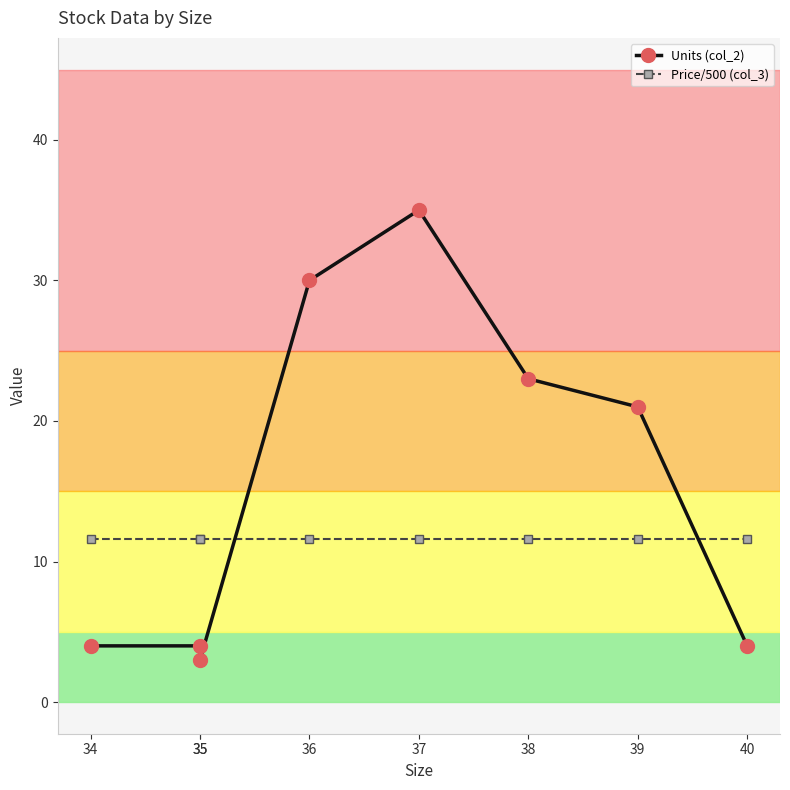

How many values in the Units (col_2) series exceed 21?

3